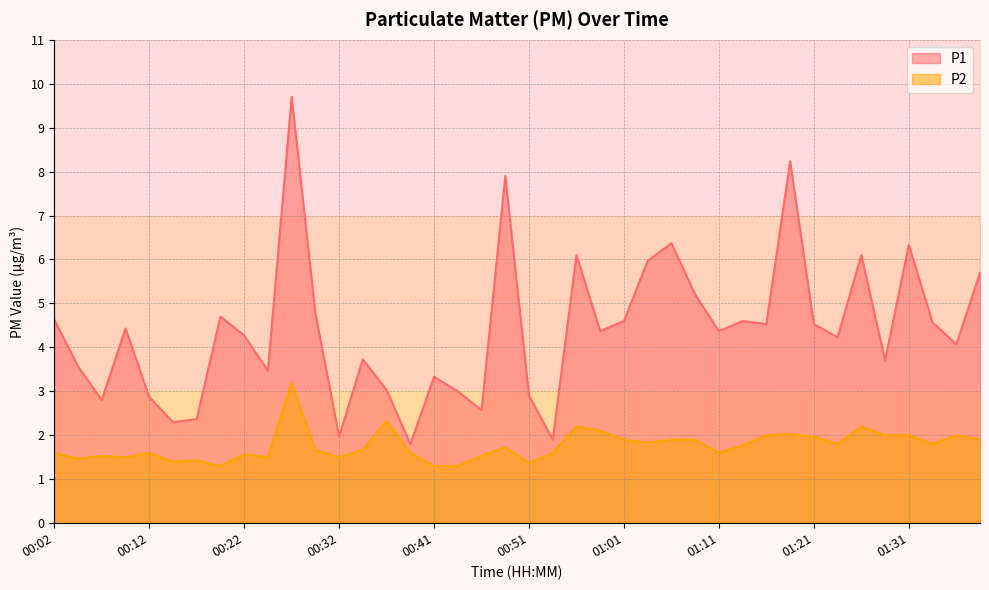

Rank the series by their average value, from highest to lowest.

P1, P2